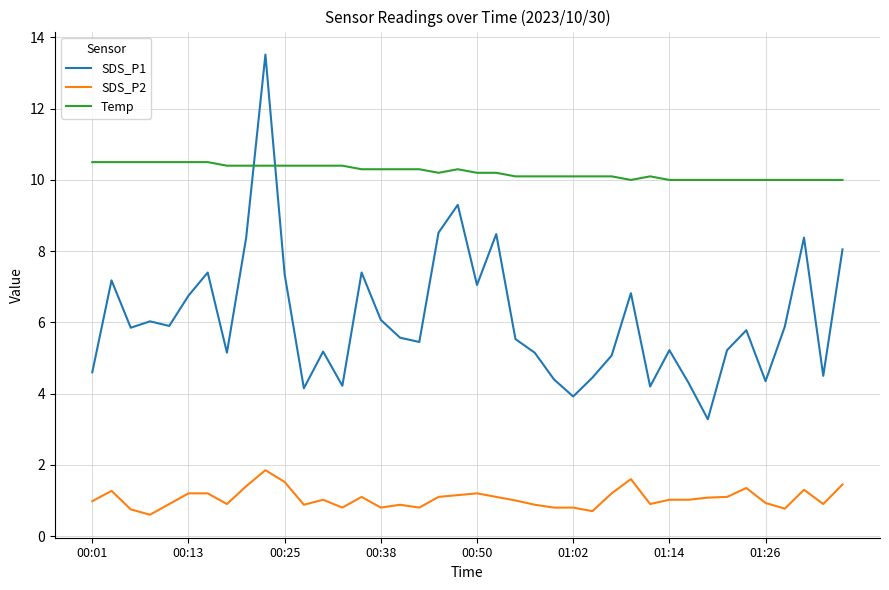

Is this an area chart (filled region under the line)?

No